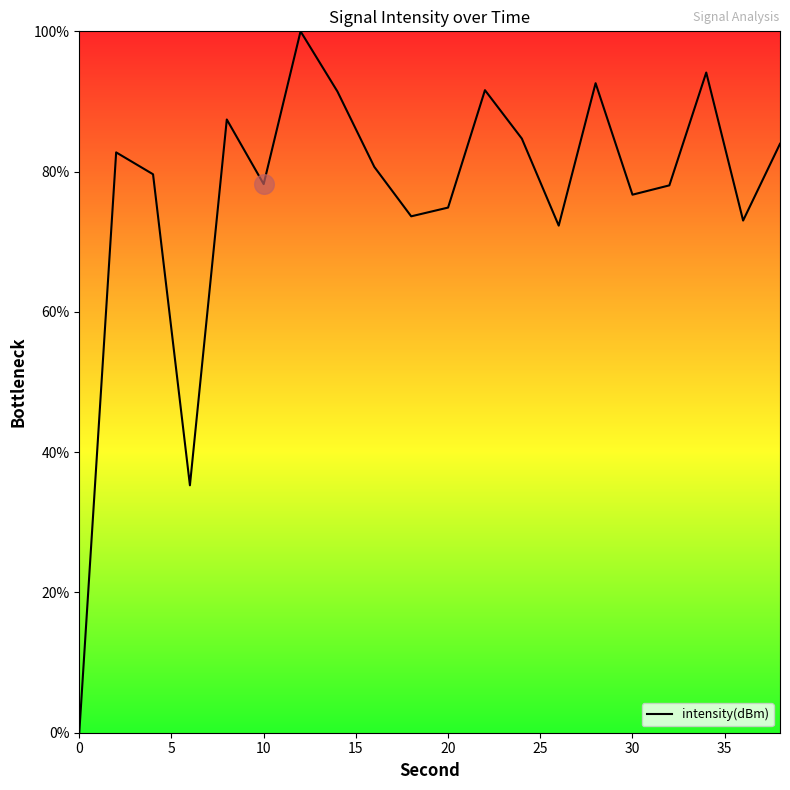

What is the difference between the maximum and minimum values?

100.0